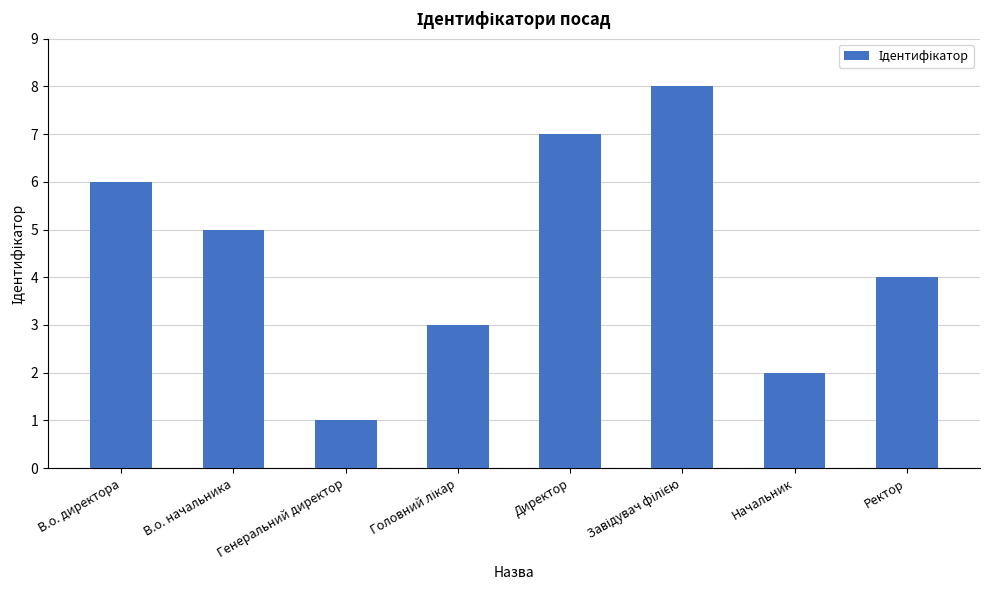

What is the ratio of the value at Директор to the value at В.о. начальника?

1.4